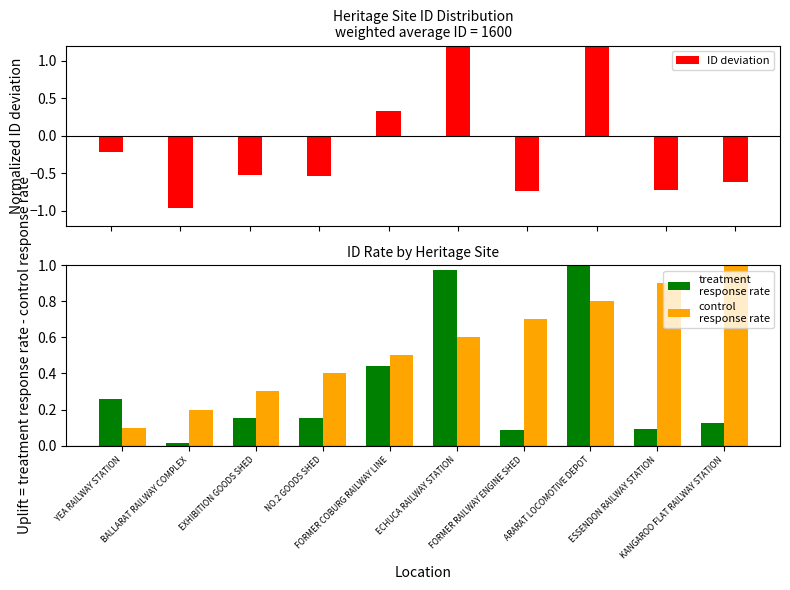

What is the label of the 4th bar from the right?

FORMER RAILWAY ENGINE SHED